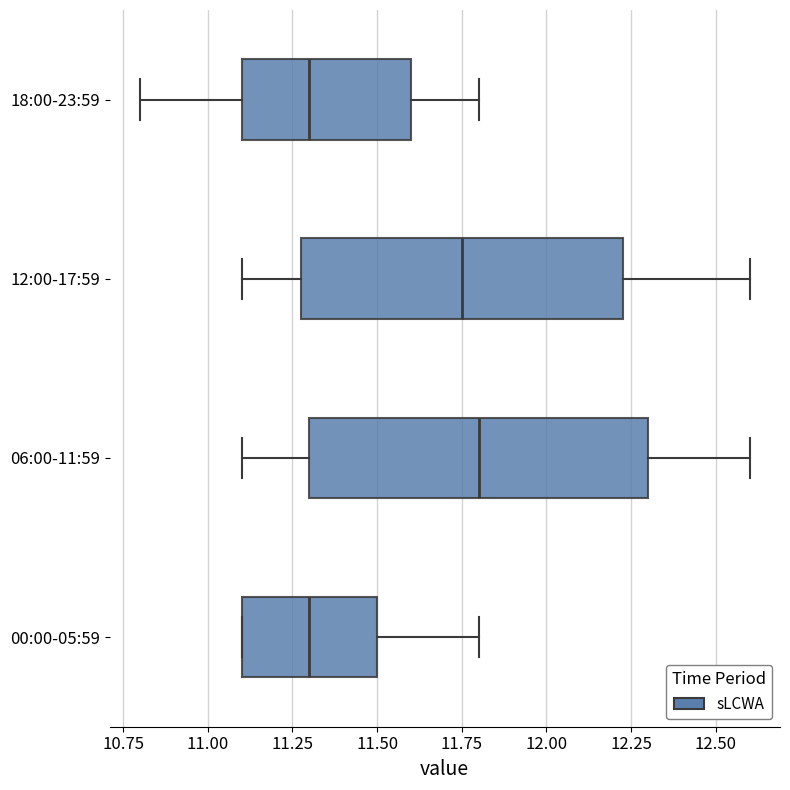

Reading bottom to top, transcribe this box plot: for each box, give where its median line is, the range the box spans, and where its two whiskers end, as read against the x-axis. The values are not printed on the chart, so give them approximately, as read against the axis.

00:00-05:59: median 11.30, box 11.10 to 11.50, whiskers 11.10 to 11.80
06:00-11:59: median 11.80, box 11.30 to 12.30, whiskers 11.10 to 12.60
12:00-17:59: median 11.75, box 11.30 to 12.25, whiskers 11.10 to 12.60
18:00-23:59: median 11.30, box 11.10 to 11.60, whiskers 10.80 to 11.80